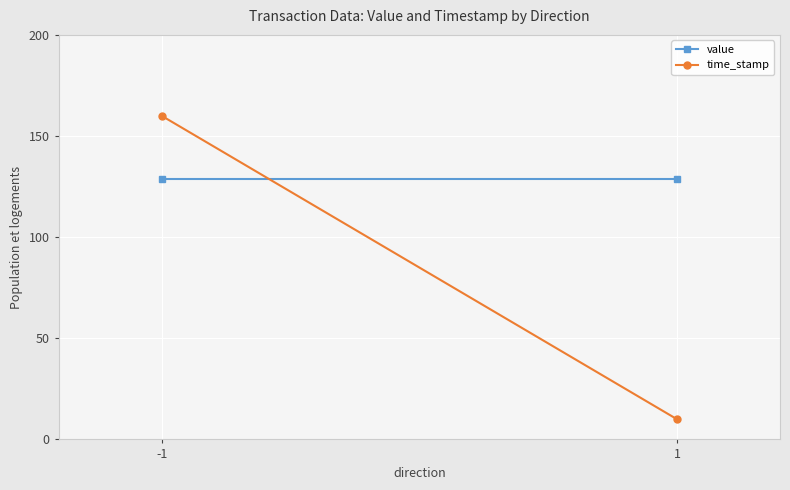

Rank the series by their maximum value, from highest to lowest.

time_stamp, value